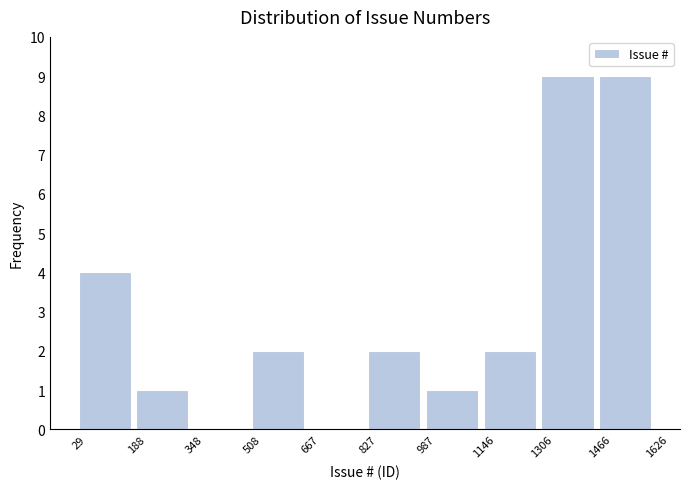

Reading left to right, transcribe this chart: for each bar, give the range it covers on the x-axis and its height. The values are not printed on the chart, so give them approximately, as read against the axis.

29 to 188: 4
188 to 348: 1
348 to 508: 0
508 to 667: 2
667 to 827: 0
827 to 987: 2
987 to 1146: 1
1146 to 1306: 2
1306 to 1466: 9
1466 to 1626: 9